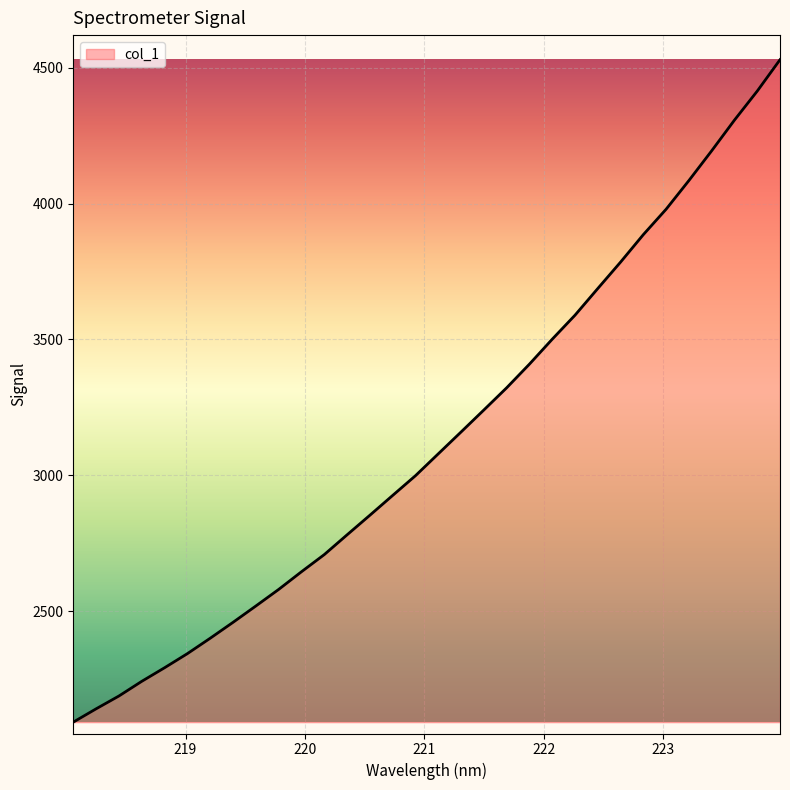

How many lines are shown in the chart?

1